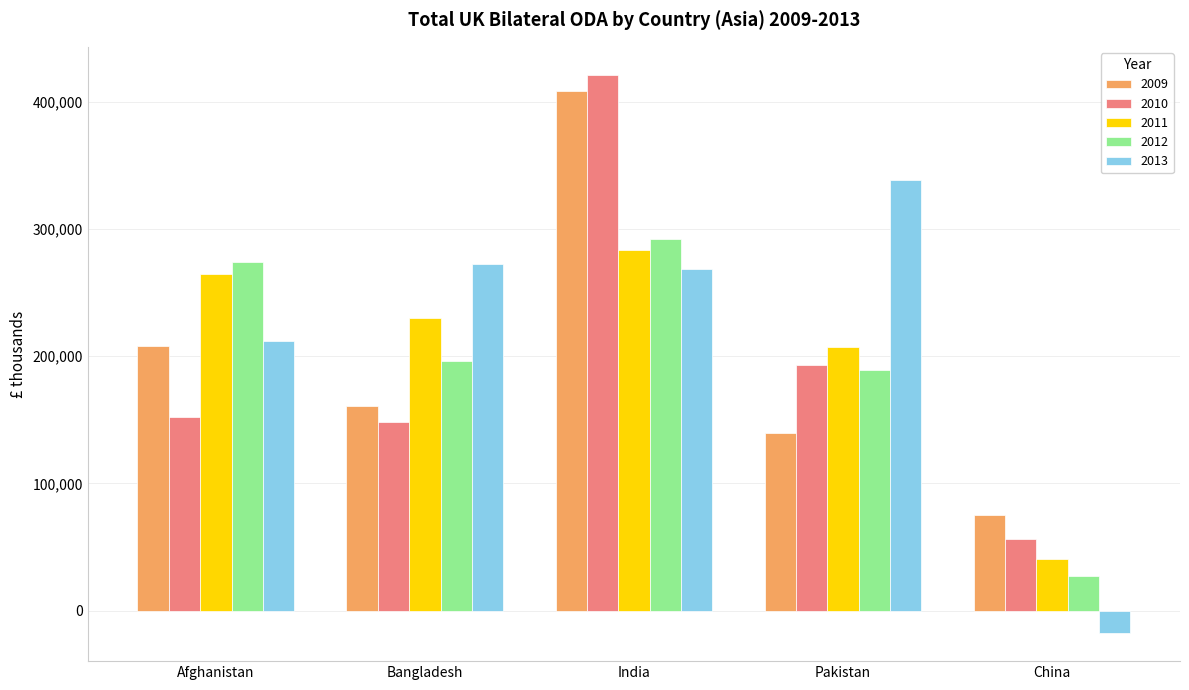

Which series has the largest total across all categories?

2013